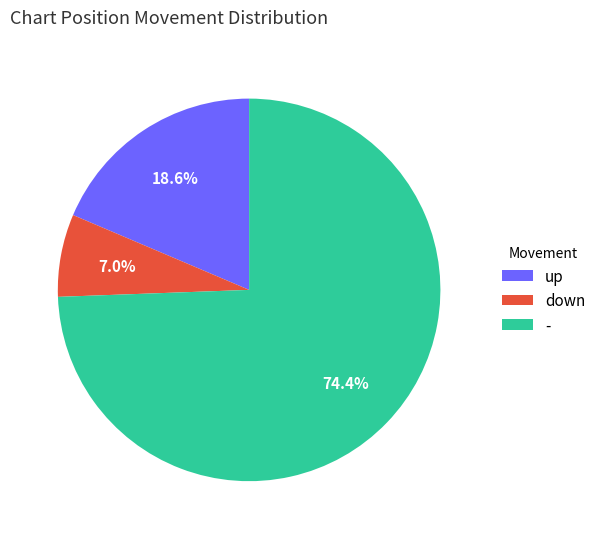

What percentage is the down slice, to the nearest percent?

7%